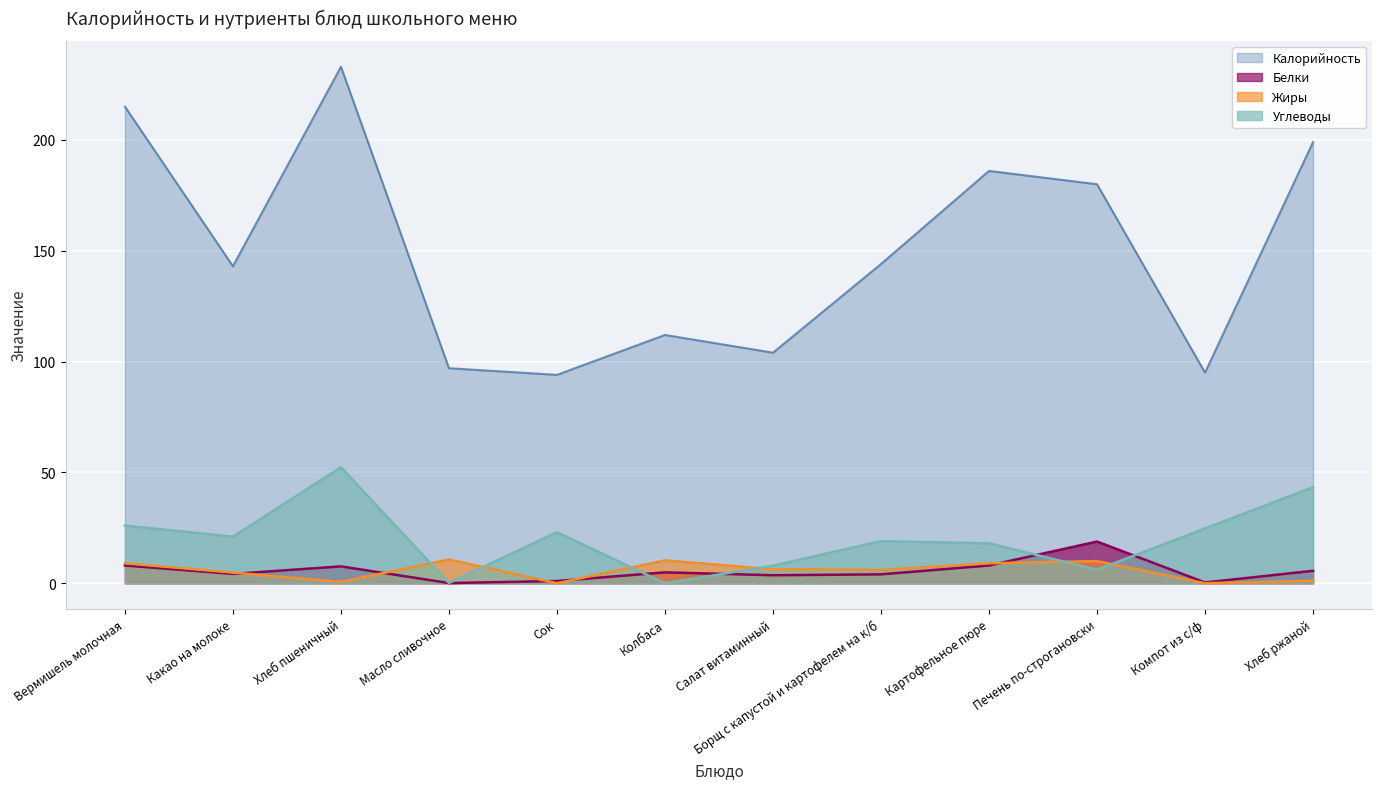

Reading right to left, transcribe all the data shown in this chart.

Калорийность: Хлеб ржаной=199.0	Компот из с/ф=95.0	Печень по-строгановски=180.0	Картофельное пюре=186.0	Борщ с капустой и картофелем на к/б=144.0	Салат витаминный=104.0	Колбаса=112.0	Сок=94.0	Масло сливочное=97.0	Хлеб пшеничный=233.0	Какао на молоке=143.0	Вермишель молочная=215.0
Белки: Хлеб ржаной=5.6	Компот из с/ф=0.3	Печень по-строгановски=18.8	Картофельное пюре=8.0	Борщ с капустой и картофелем на к/б=4.0	Салат витаминный=3.6	Колбаса=4.9	Сок=1.0	Масло сливочное=0.1	Хлеб пшеничный=7.6	Какао на молоке=4.2	Вермишель молочная=8.0
Жиры: Хлеб ржаной=1.1	Компот из с/ф=0.0	Печень по-строгановски=10.0	Картофельное пюре=9.0	Борщ с капустой и картофелем на к/б=6.0	Салат витаминный=6.3	Колбаса=10.3	Сок=0.0	Масло сливочное=10.7	Хлеб пшеничный=0.6	Какао на молоке=4.8	Вермишель молочная=9.0
Углеводы: Хлеб ржаной=43.3	Компот из с/ф=24.7	Печень по-строгановски=6.1	Картофельное пюре=18.0	Борщ с капустой и картофелем на к/б=19.0	Салат витаминный=7.9	Колбаса=0.0	Сок=23.0	Масло сливочное=0.1	Хлеб пшеничный=52.3	Какао на молоке=21.0	Вермишель молочная=26.0